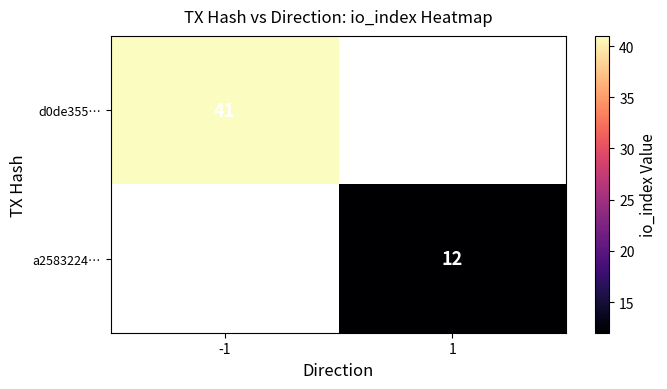

True or false: d0de355… has a value of 41 at -1.

True